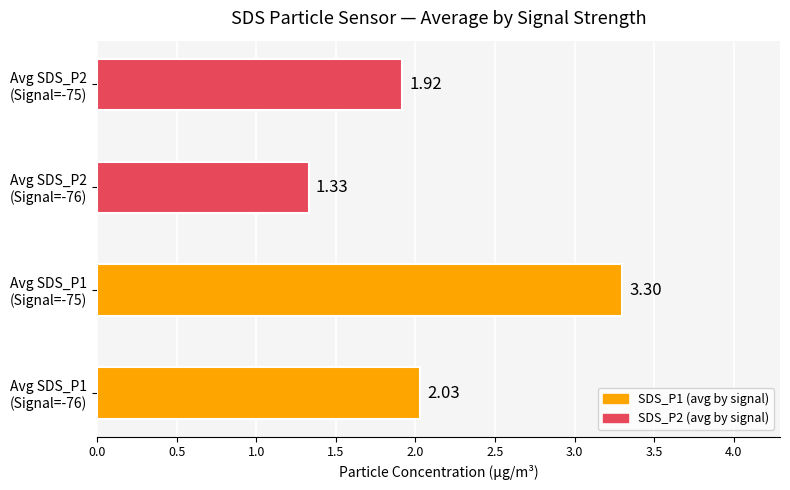

What is the highest value of the SDS_P1 (avg by signal) series?

3.3